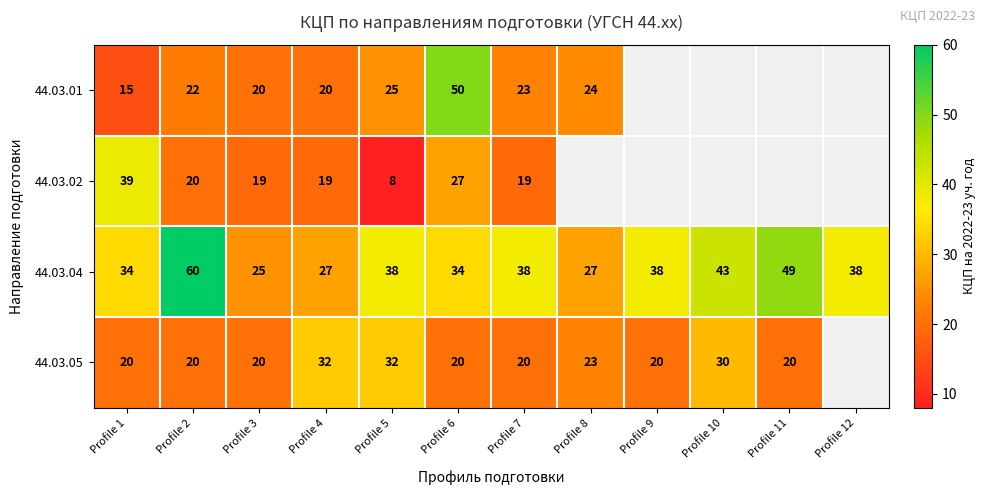

Which category has the highest value in the 44.03.04 series?

Profile 2